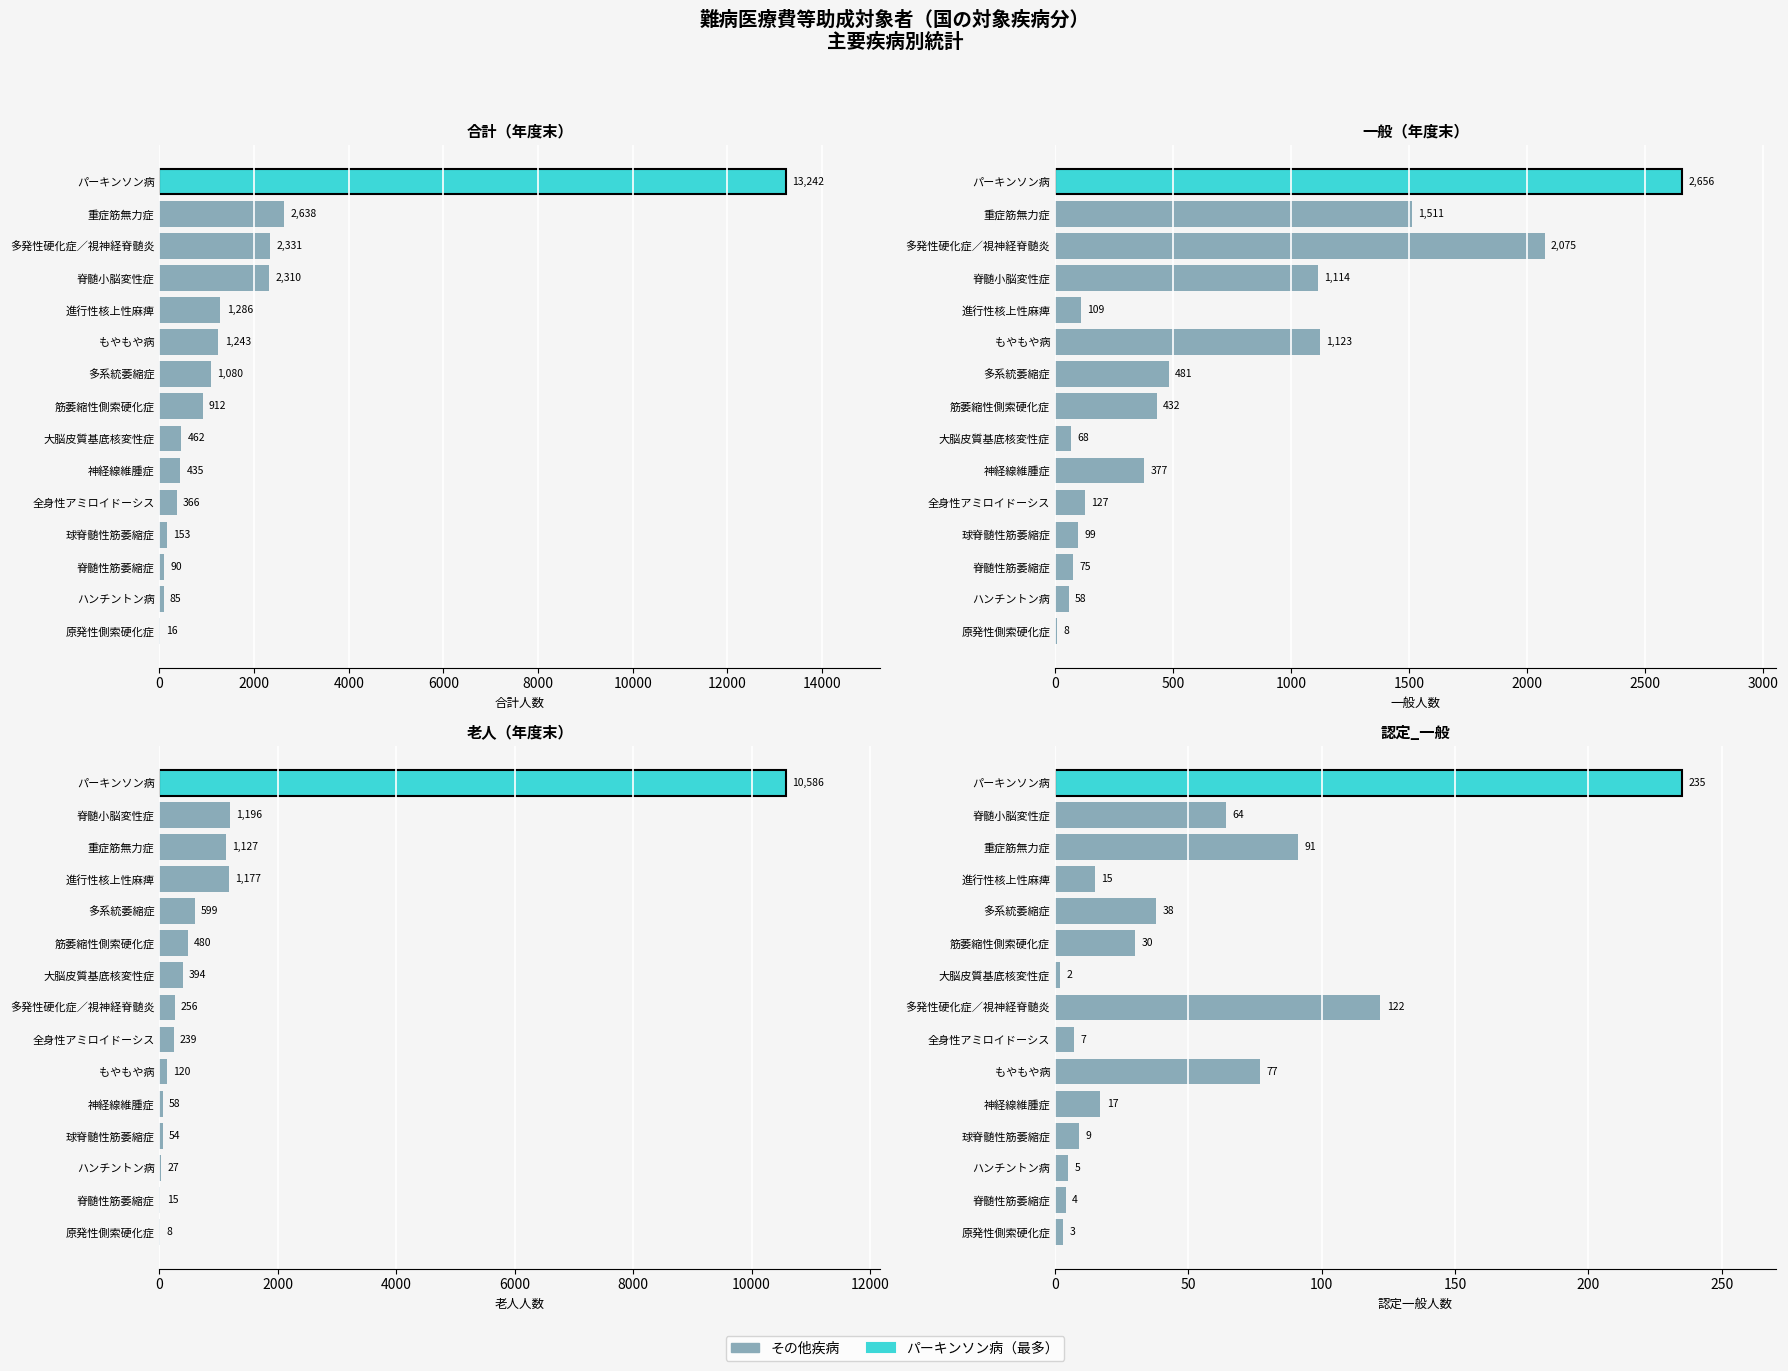

Which series has the largest range (max minus min)?

合計（年度末）